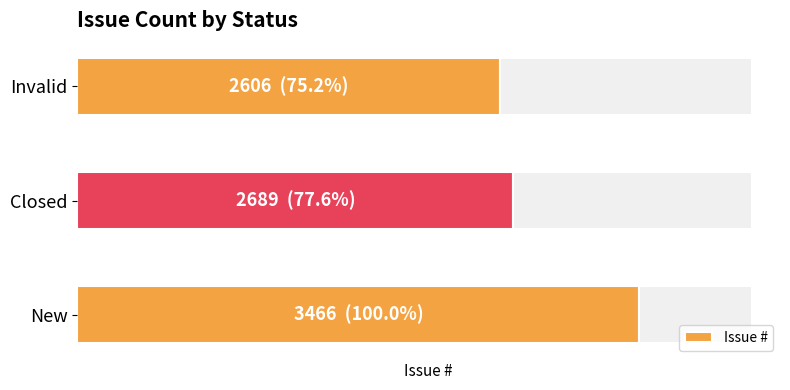

How many bars are there in total?

3